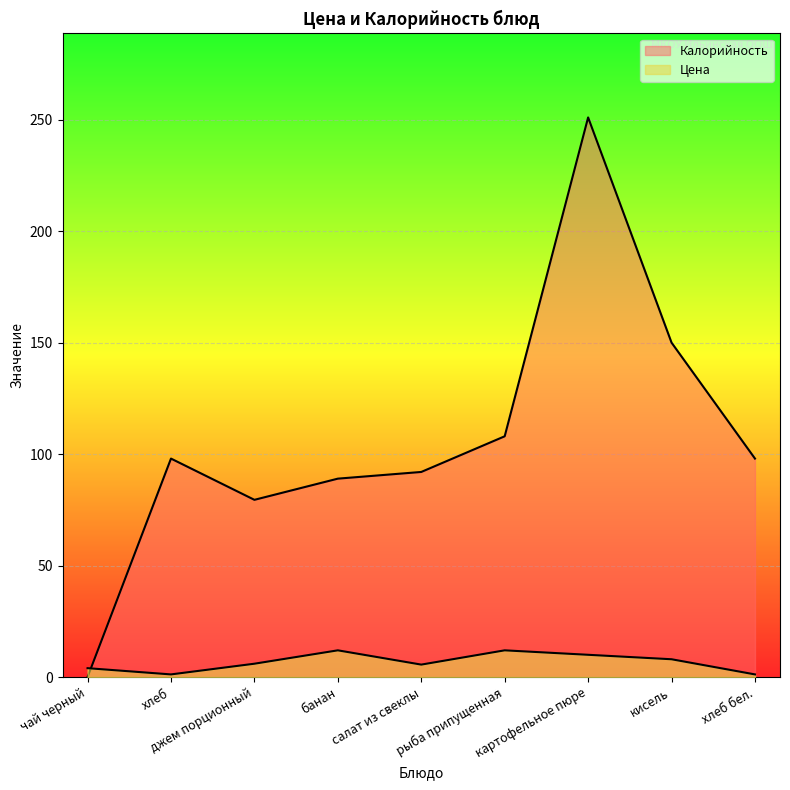

Reading left to right, extract all data points from this chart.

Цена: чай черный=4.0	хлеб=1.2	джем порционный=6.0	банан=12.0	салат из свеклы=5.6	рыба припущенная=12.0	картофельное пюре=10.0	кисель=8.0	хлеб бел.=1.2
Калорийность: чай черный=0.0	хлеб=98.0	джем порционный=79.5	банан=89.0	салат из свеклы=92.0	рыба припущенная=108.0	картофельное пюре=251.0	кисель=150.0	хлеб бел.=98.0